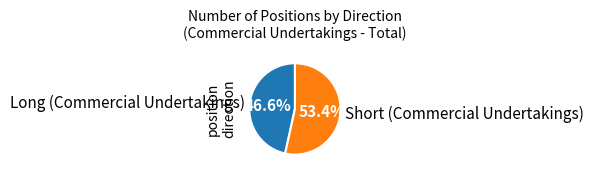

To the nearest percent, what is the difference between the Short (Commercial Undertakings) and Long (Commercial Undertakings) slice percentages?

7%